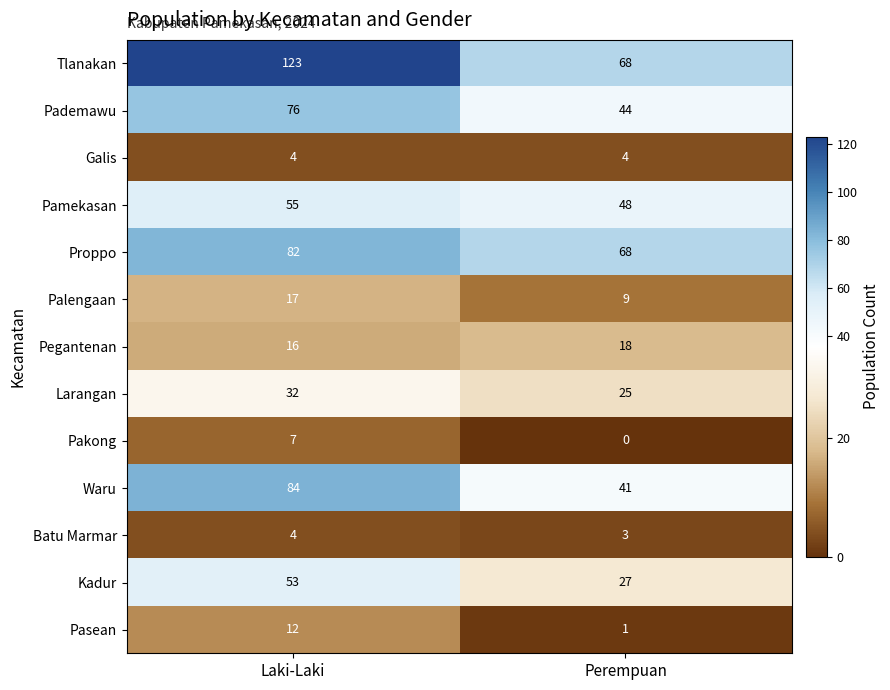

What is the spread (max minus min) of values at Laki-Laki?

119